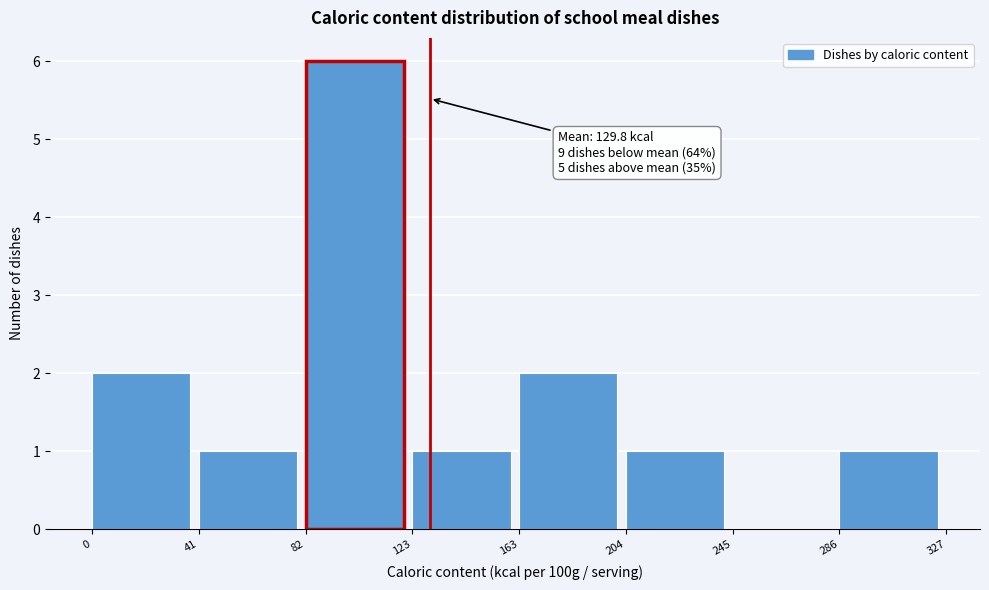

Over which range of the x-axis is the bar tallest?

82 to 123